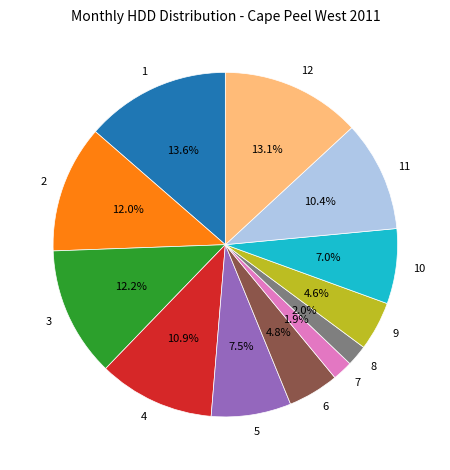

Count the number of slices in the pie.

12